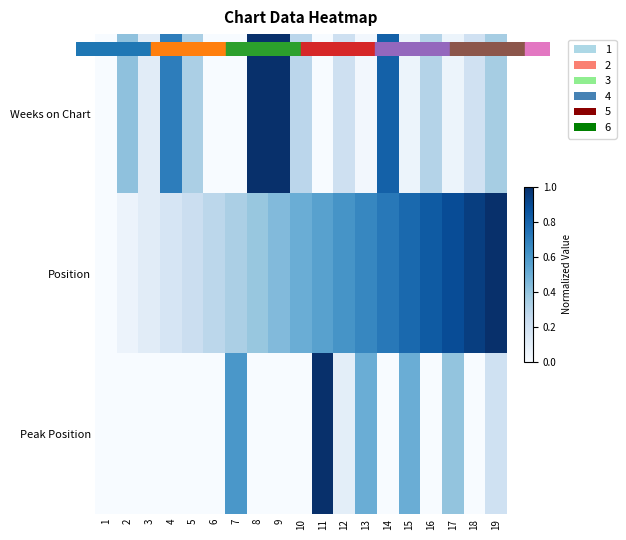

Reading left to right, extract all data points from this chart.

Weeks on Chart: 1=0.0	2=0.4	3=0.1	4=0.7	5=0.3	6=0.0	7=0.0	8=1.0	9=1.0	10=0.3	11=0.0	12=0.2	13=0.0	14=0.8	15=0.1	16=0.3	17=0.1	18=0.2	19=0.4
Position: 1=0.0	2=0.1	3=0.1	4=0.2	5=0.2	6=0.3	7=0.3	8=0.4	9=0.4	10=0.5	11=0.6	12=0.6	13=0.7	14=0.7	15=0.8	16=0.8	17=0.9	18=0.9	19=1.0
Peak Position: 1=0.0	2=0.0	3=0.0	4=0.0	5=0.0	6=0.0	7=0.6	8=0.0	9=0.0	10=0.0	11=1.0	12=0.1	13=0.5	14=0.0	15=0.5	16=0.0	17=0.4	18=0.0	19=0.2